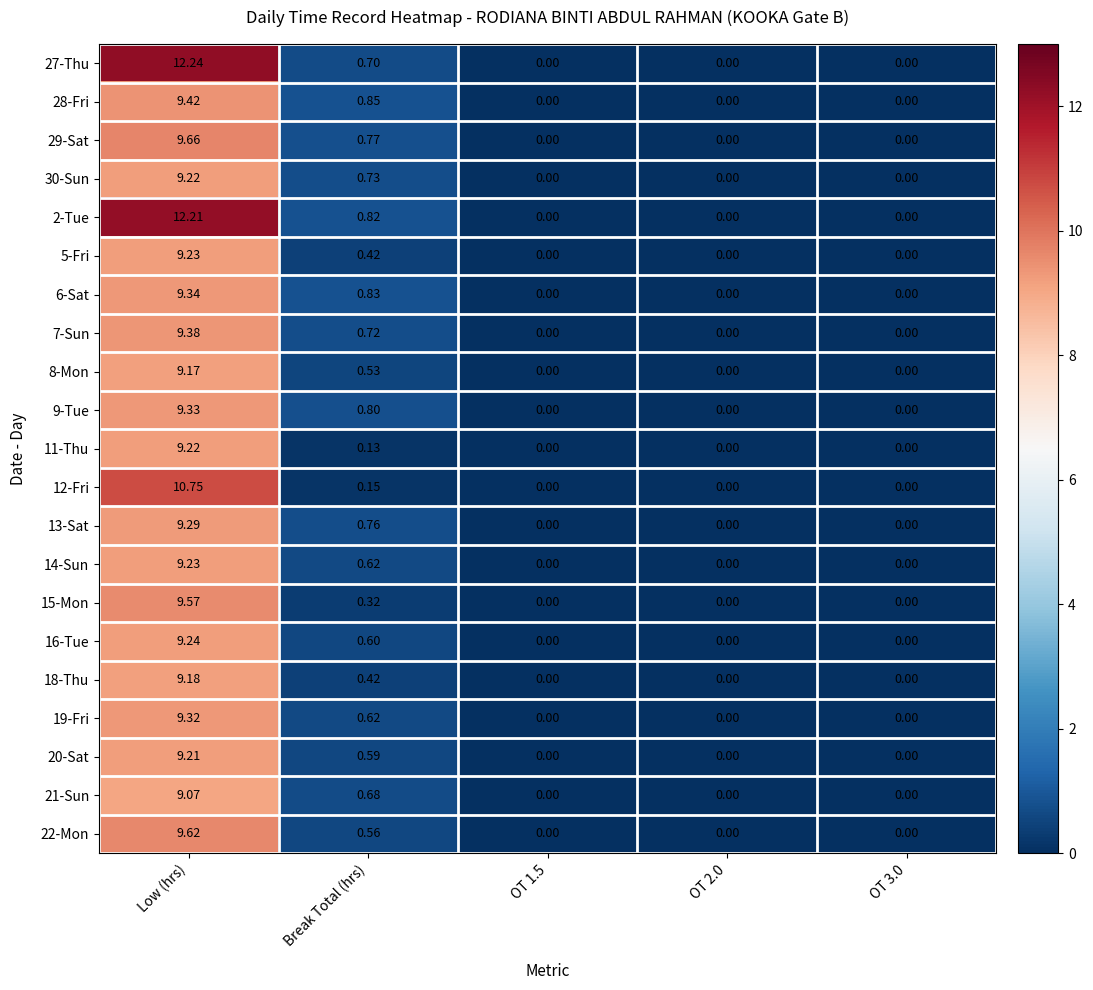

At which label is 19-Fri closest to 4?

Break Total (hrs)